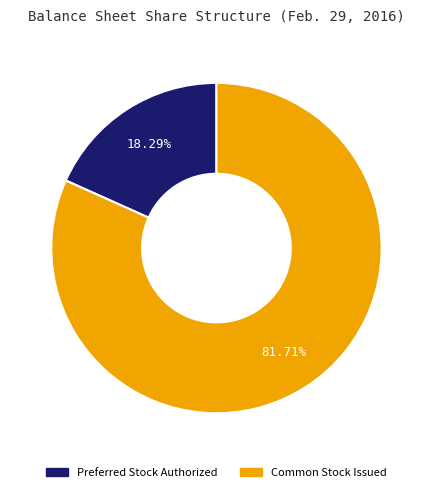

Combined, what portion of the pie is Common Stock Issued and Preferred Stock Authorized?

100.0%